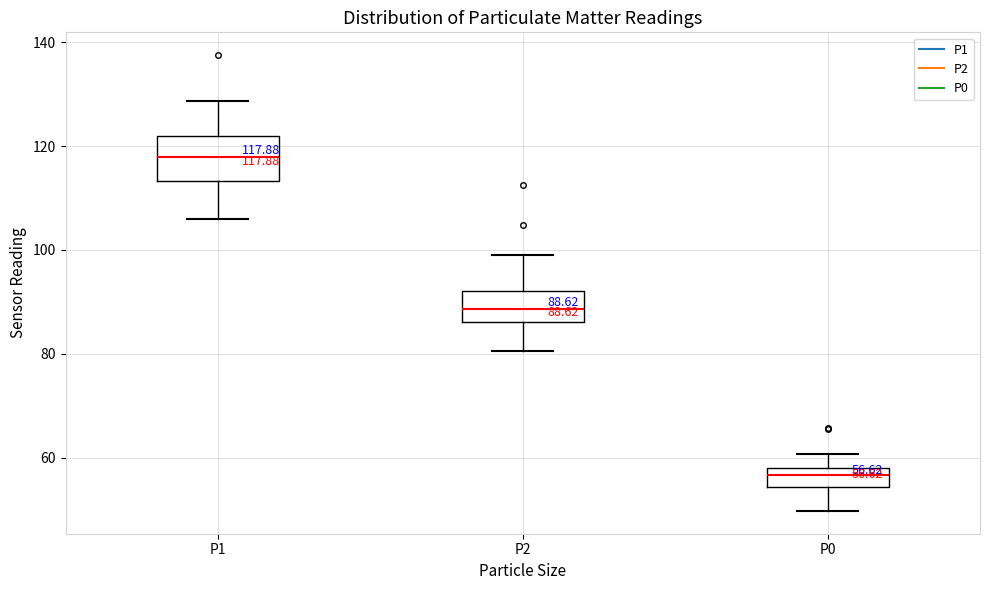

Comparing the boxes themselves (not the whiskers), which one is the tallest?

P1